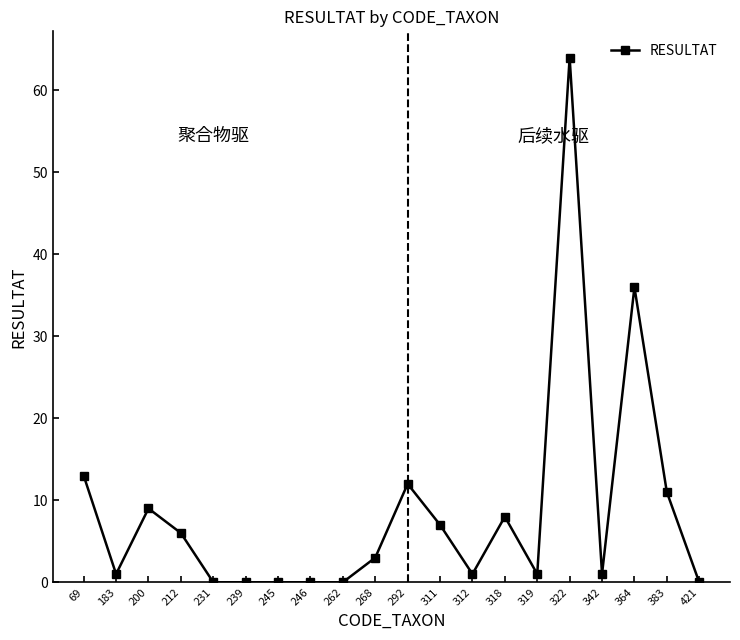

At which label is the value closest to 32?

364